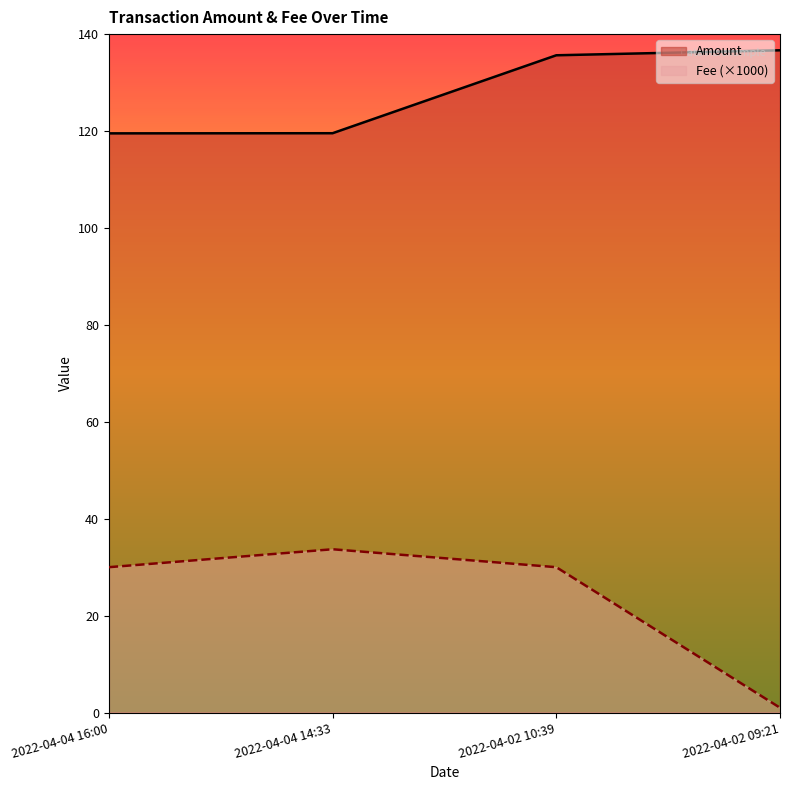

At which label does Amount reach its peak?

2022-04-02 09:21